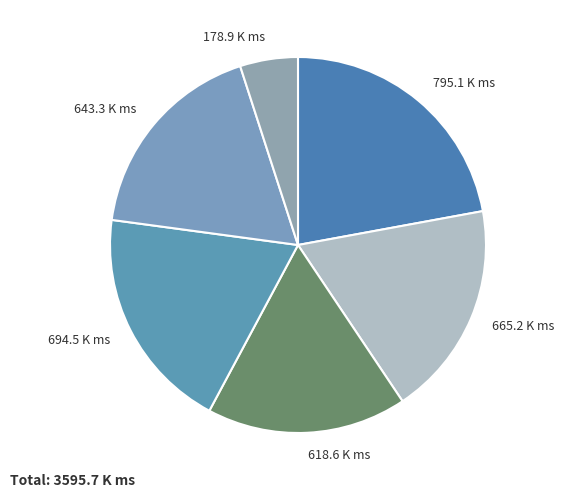

How many segments does this pie chart have?

6